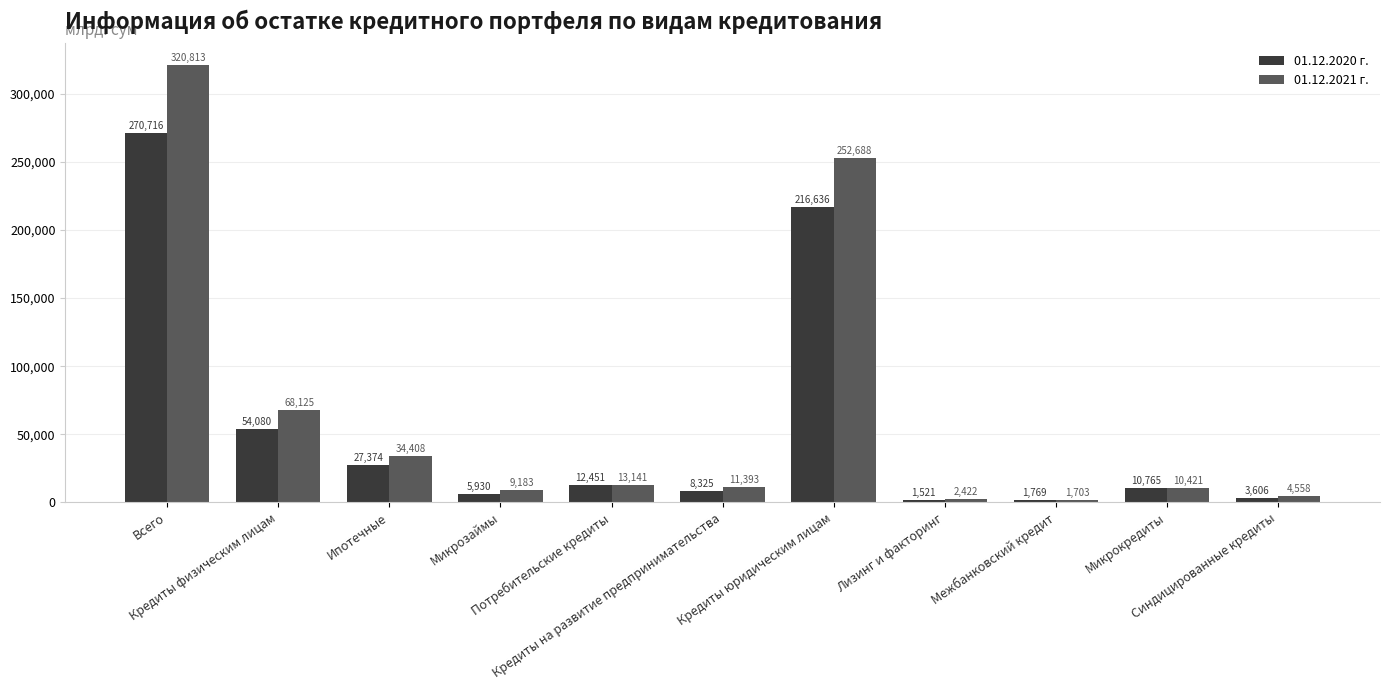

Does the chart contain any negative values?

No